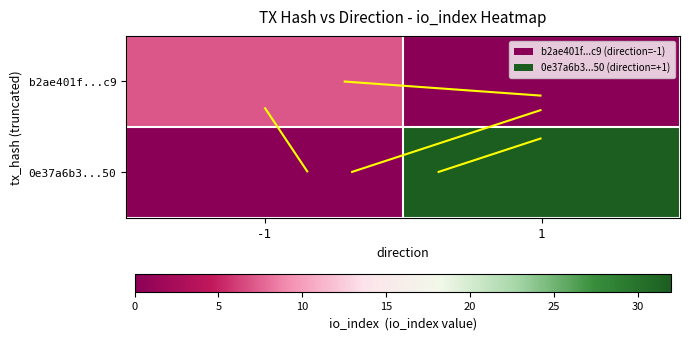

True or false: b2ae401f...c9 has a value of 9 at -1.

False